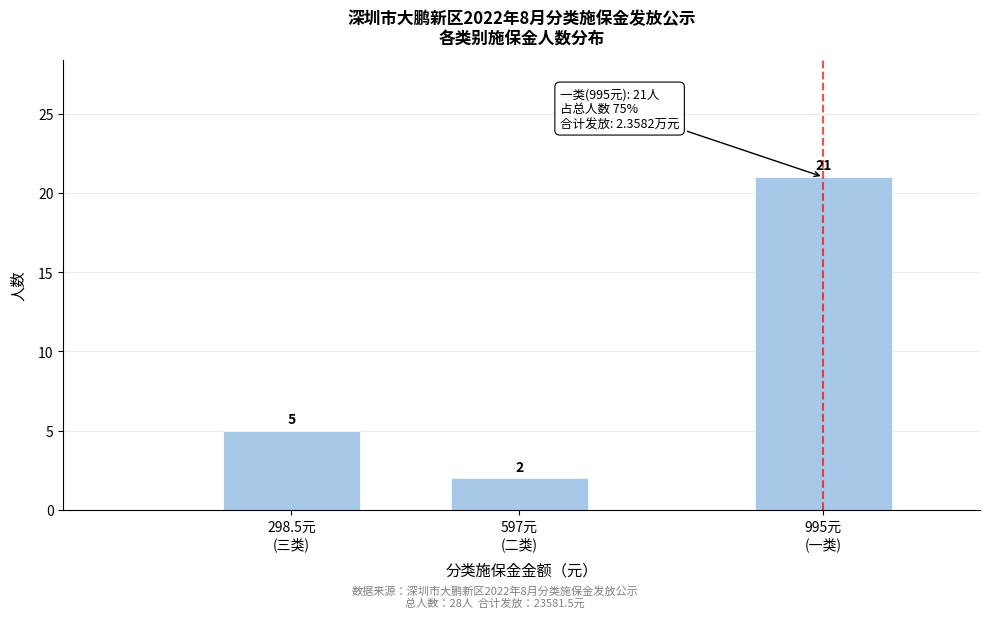

Reading right to left, list all the values displayed in this chart.

21	2	5